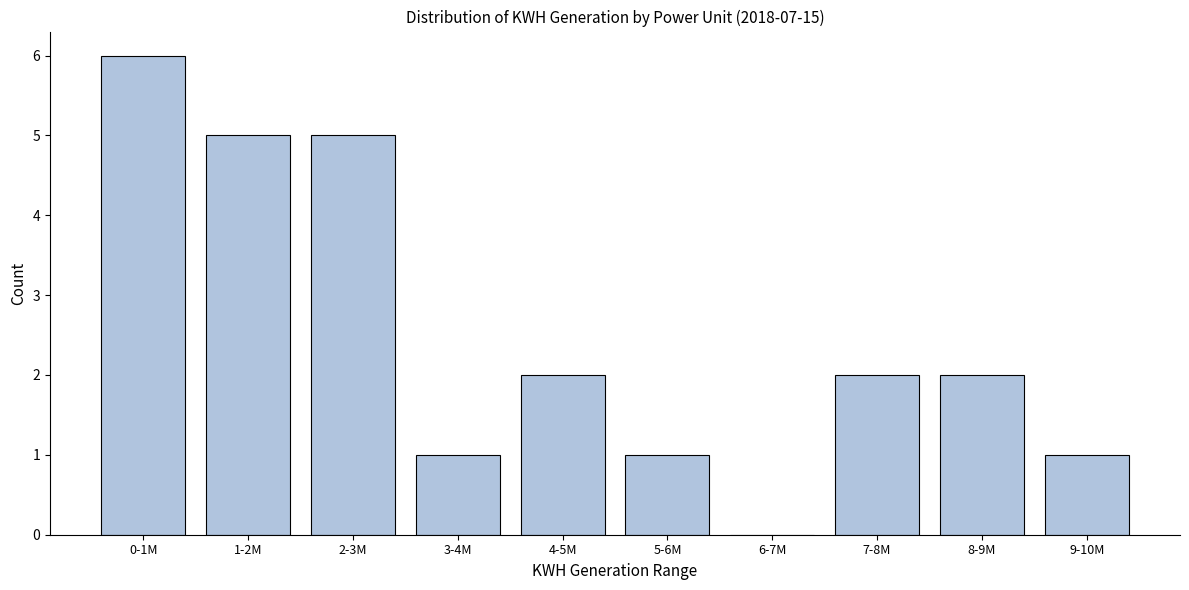

What is the sum of all values?

25